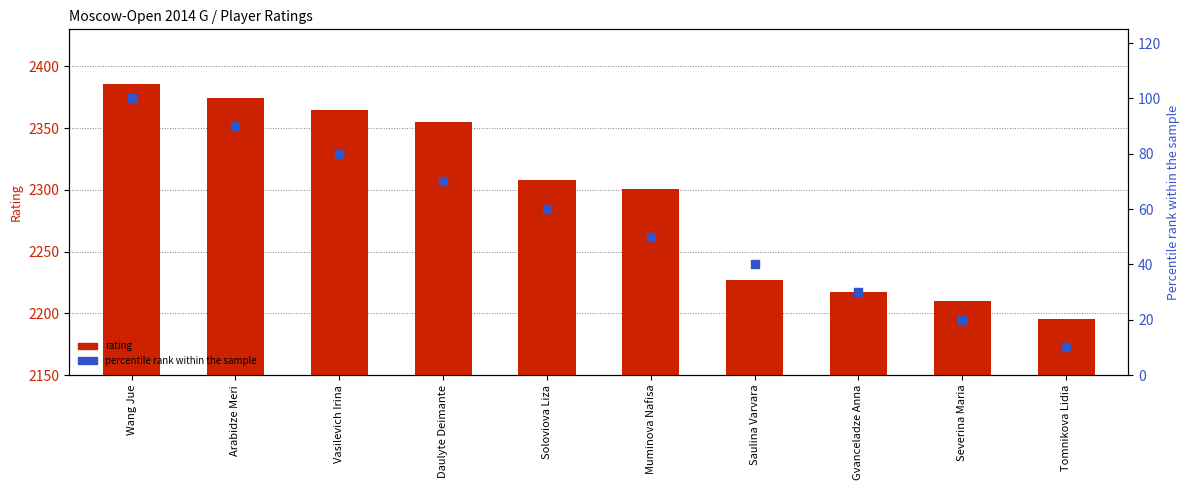

Which series contains the lowest Y value?

Percentile rank within sample